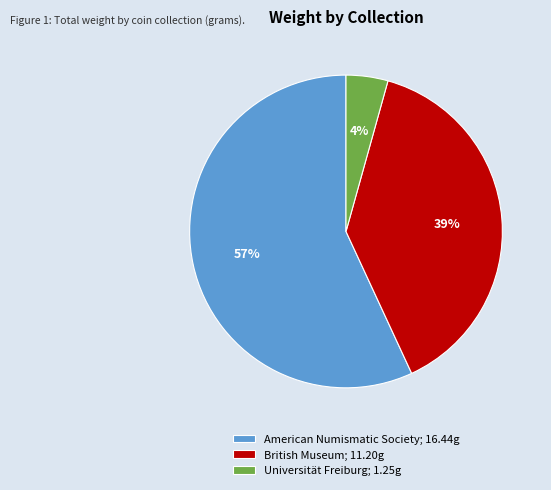

Which category has the smallest portion of the pie?

Universität Freiburg